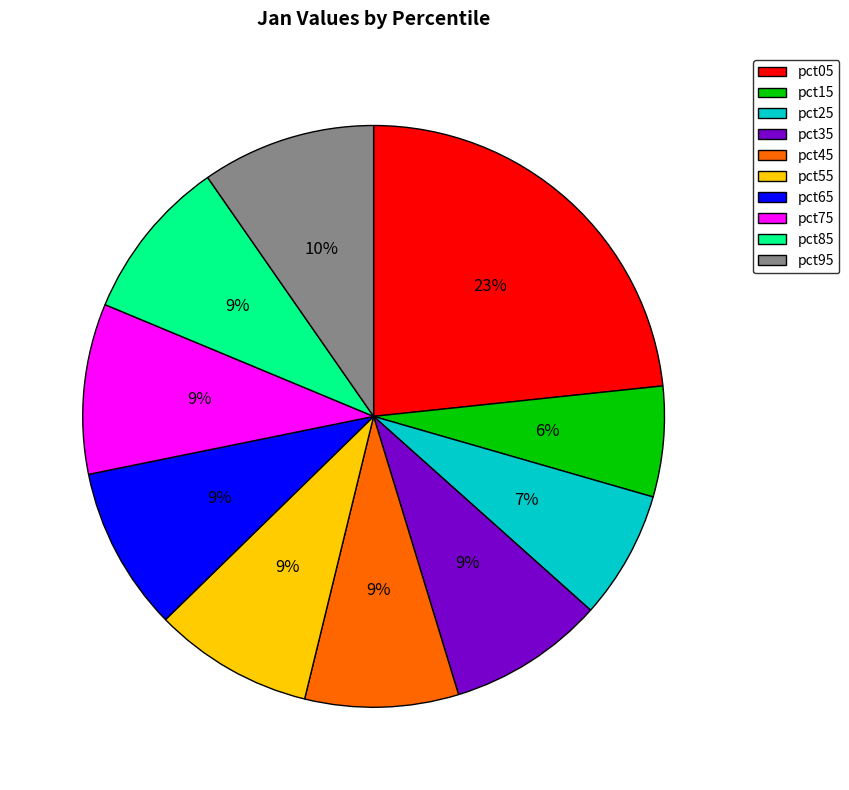

Which category has the smallest portion of the pie?

pct15